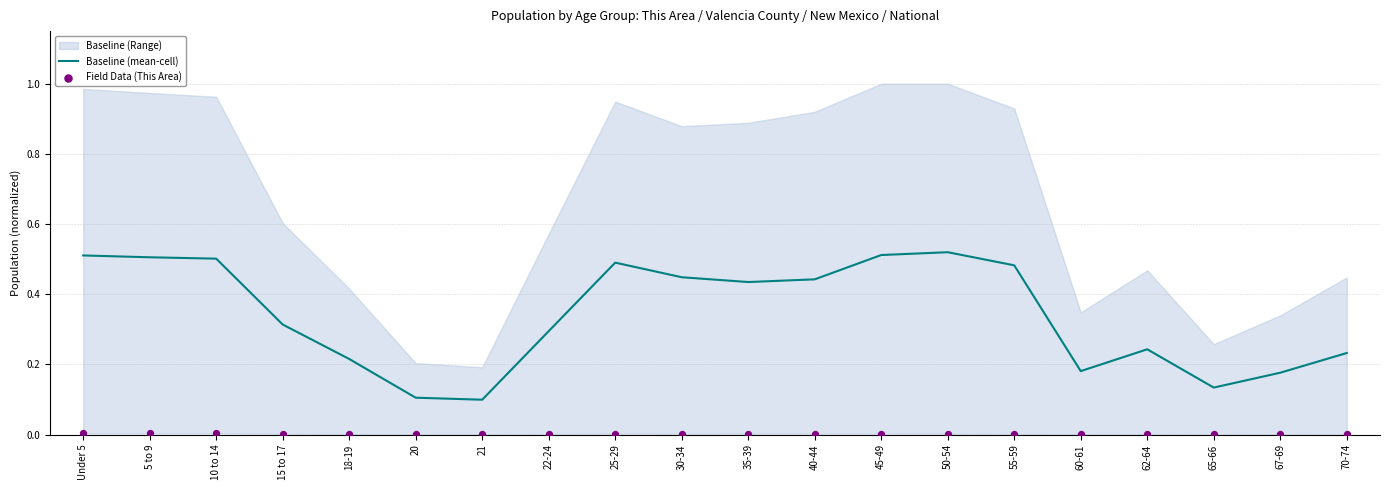

Which series has the widest spread of Y values?

Baseline (mean-cell)